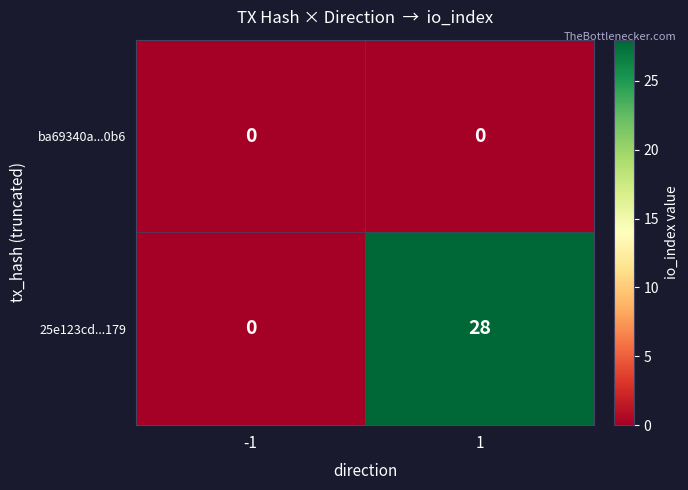

Rank the series at 1 from highest to lowest value.

25e123cd...179, ba69340a...0b6